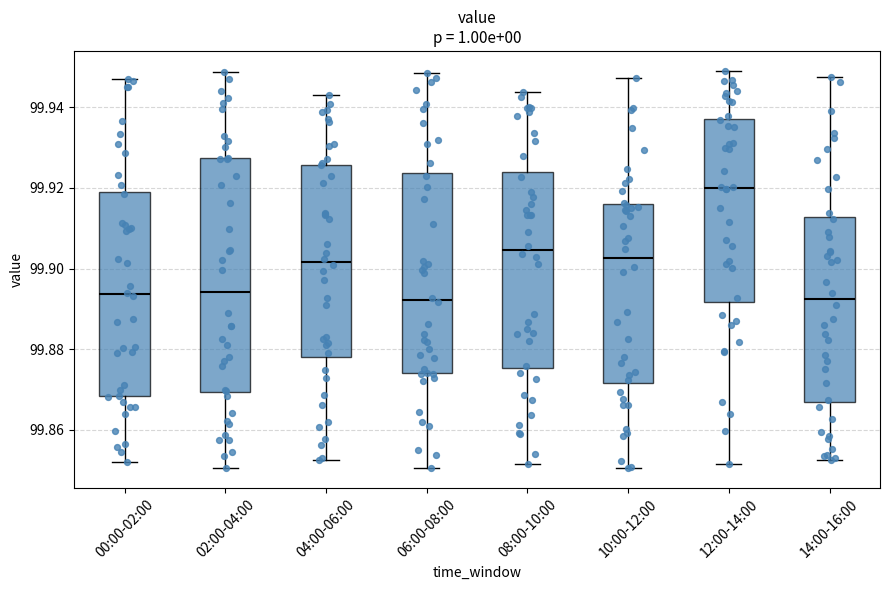

Reading left to right, read every box against the y-axis: the position of its median line, the range the box covers, and the ends of its whiskers. The values are not printed on the chart, so give them approximately, as read against the axis.

00:00-02:00: median 99.894, box 99.868 to 99.920, whiskers 99.852 to 99.946
02:00-04:00: median 99.894, box 99.870 to 99.928, whiskers 99.850 to 99.948
04:00-06:00: median 99.902, box 99.878 to 99.926, whiskers 99.852 to 99.942
06:00-08:00: median 99.892, box 99.874 to 99.924, whiskers 99.850 to 99.948
08:00-10:00: median 99.904, box 99.876 to 99.924, whiskers 99.852 to 99.944
10:00-12:00: median 99.902, box 99.872 to 99.916, whiskers 99.850 to 99.948
12:00-14:00: median 99.920, box 99.892 to 99.936, whiskers 99.852 to 99.950
14:00-16:00: median 99.892, box 99.866 to 99.912, whiskers 99.852 to 99.948